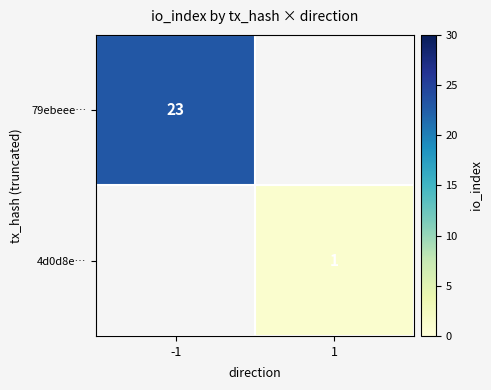

Count the number of categories in the chart.

2